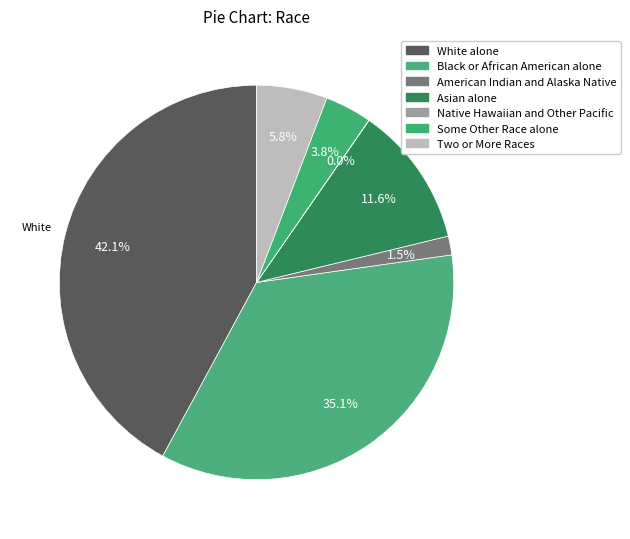

The Two or More Races slice represents 1% of the pie. True or false?

False